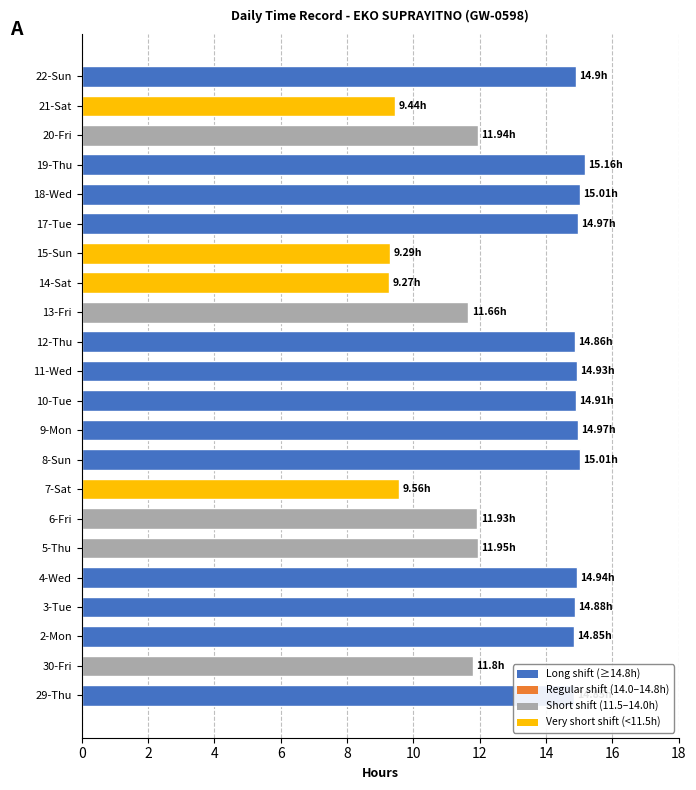

What is the sum of the values at 2-Mon and 4-Wed?

29.8